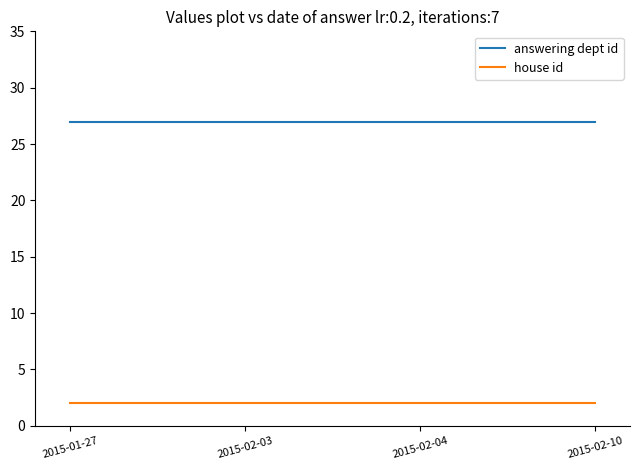

What position from the left is 2015-02-04?

3